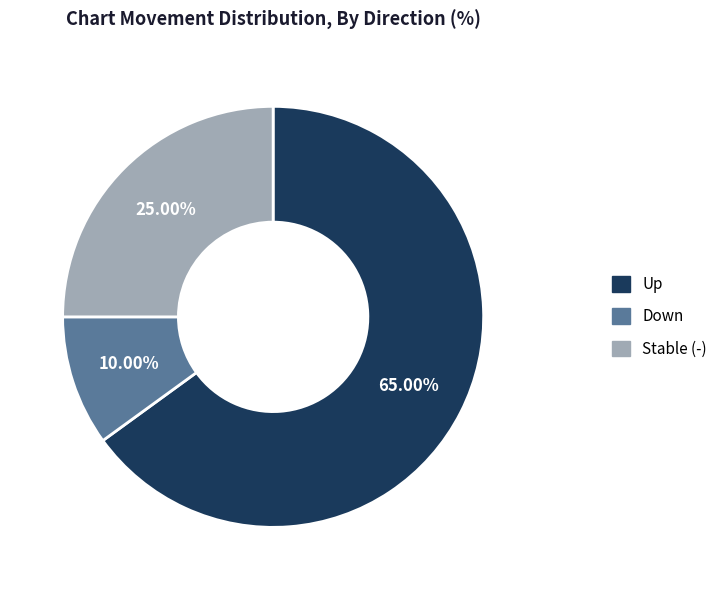

Count the number of slices in the pie.

3